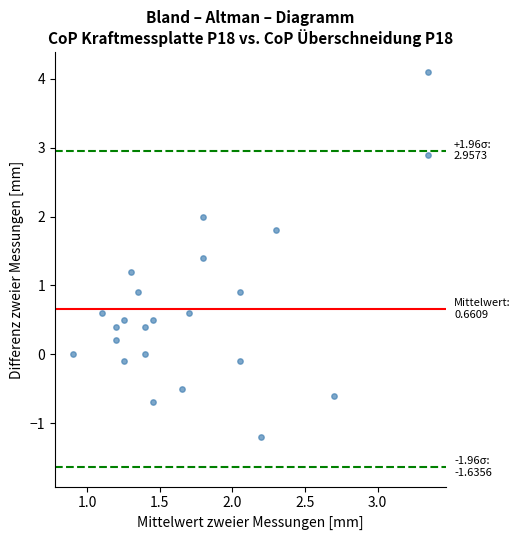

How many data points are displayed?

23